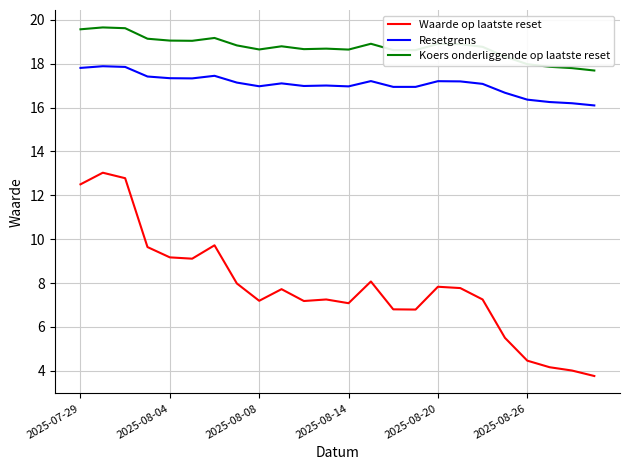

How many lines are shown in the chart?

3